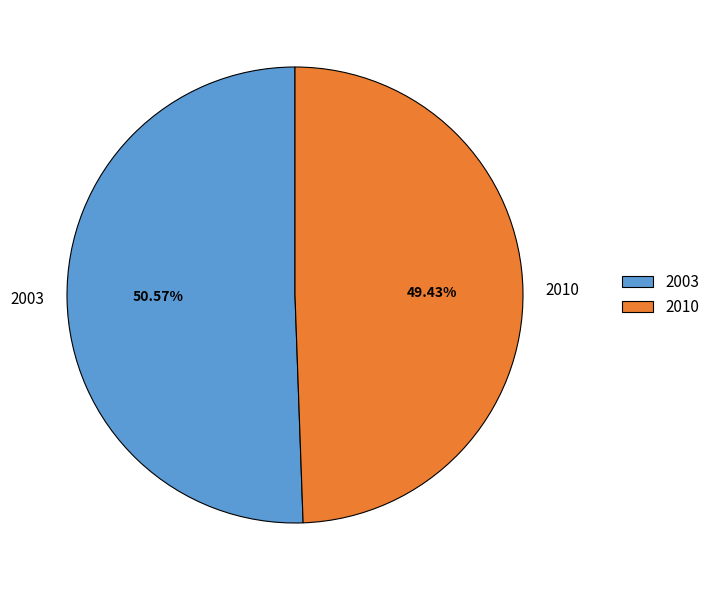

Rank the categories by value from lowest to highest.

2010, 2003